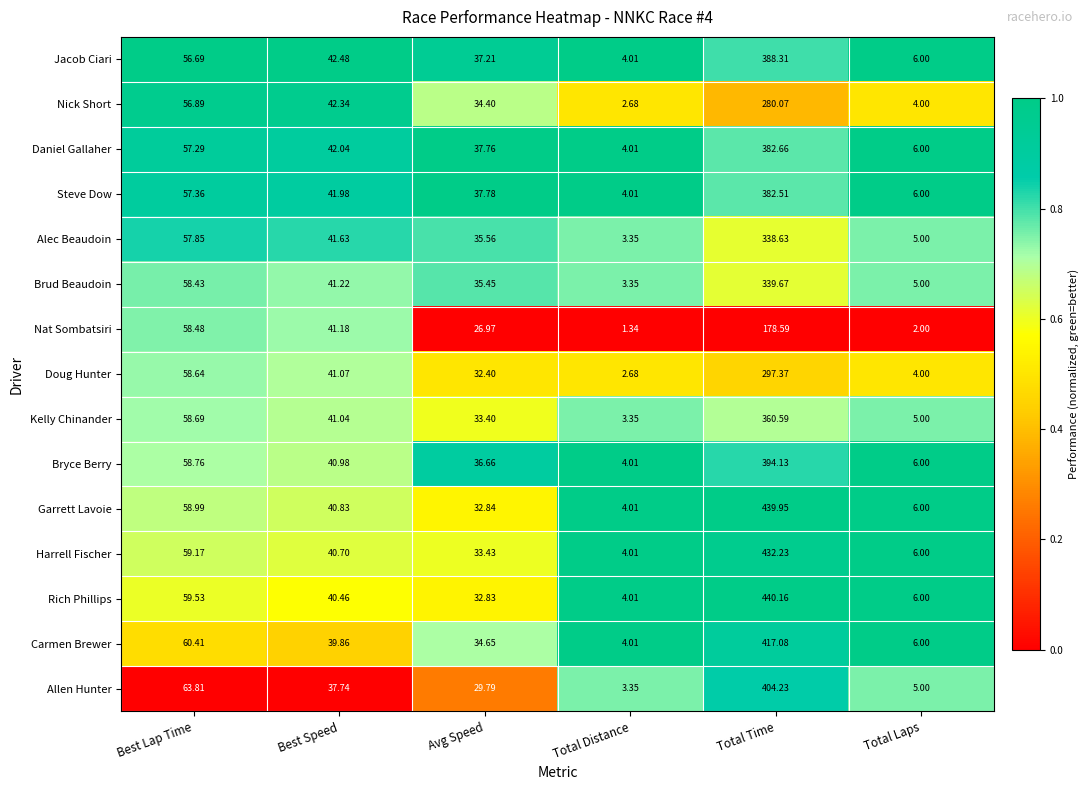

List the series in order of their peak value, lowest first.

Nat Sombatsiri, Nick Short, Doug Hunter, Alec Beaudoin, Brud Beaudoin, Kelly Chinander, Steve Dow, Daniel Gallaher, Jacob Ciari, Bryce Berry, Allen Hunter, Carmen Brewer, Harrell Fischer, Garrett Lavoie, Rich Phillips